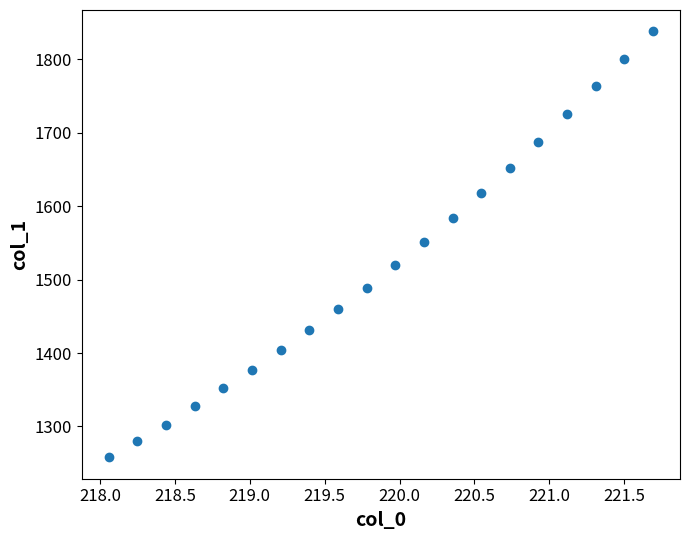

What is the range of X values (max minus min)?

3.6